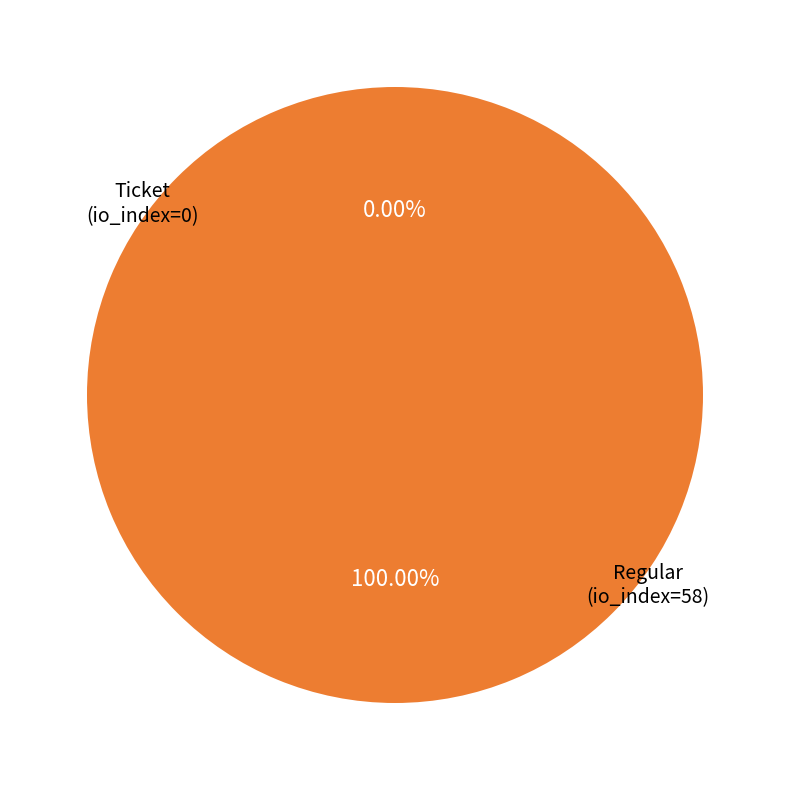

Which category has the smallest portion of the pie?

Ticket
(io_index=0)